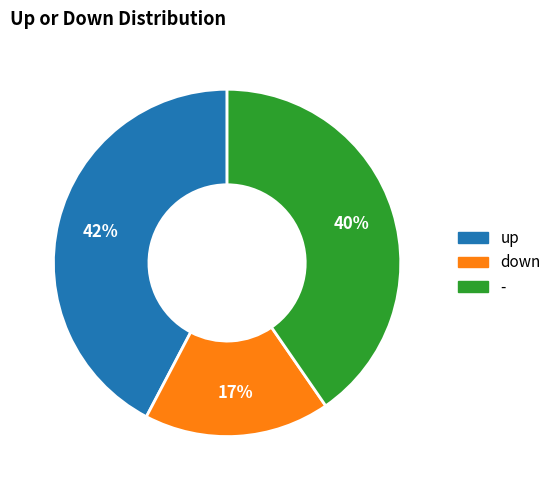

Count the number of slices in the pie.

3